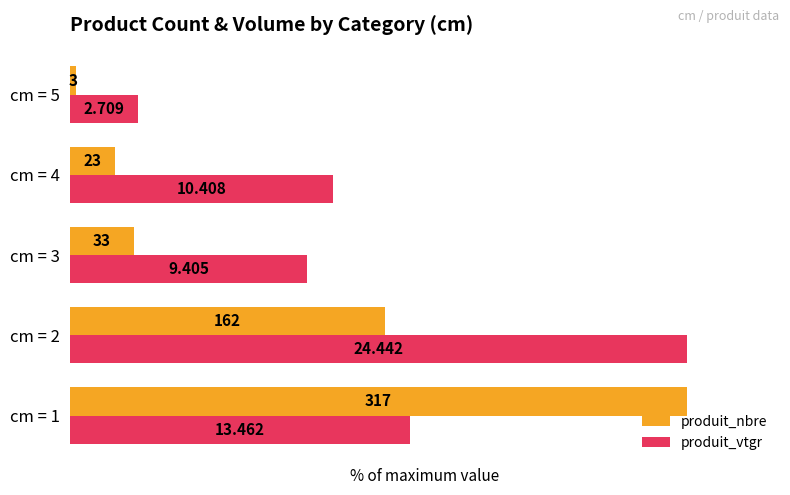

What are all the series names shown in the legend?

produit_nbre, produit_vtgr